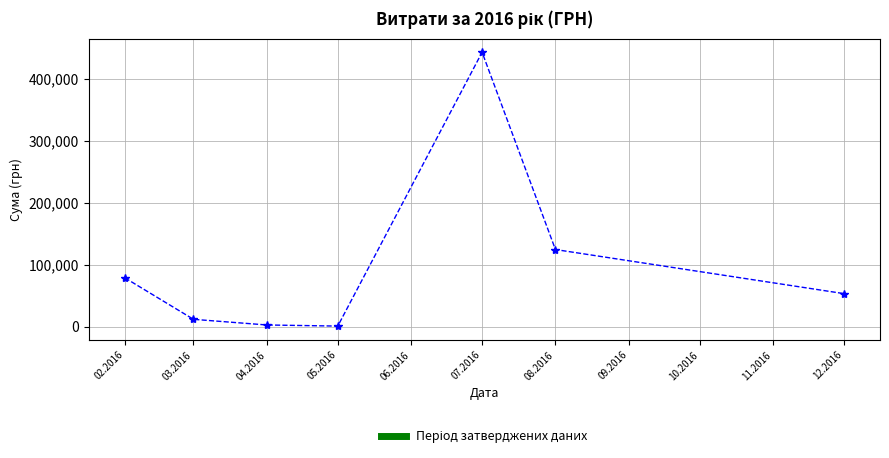

How many lines are shown in the chart?

1